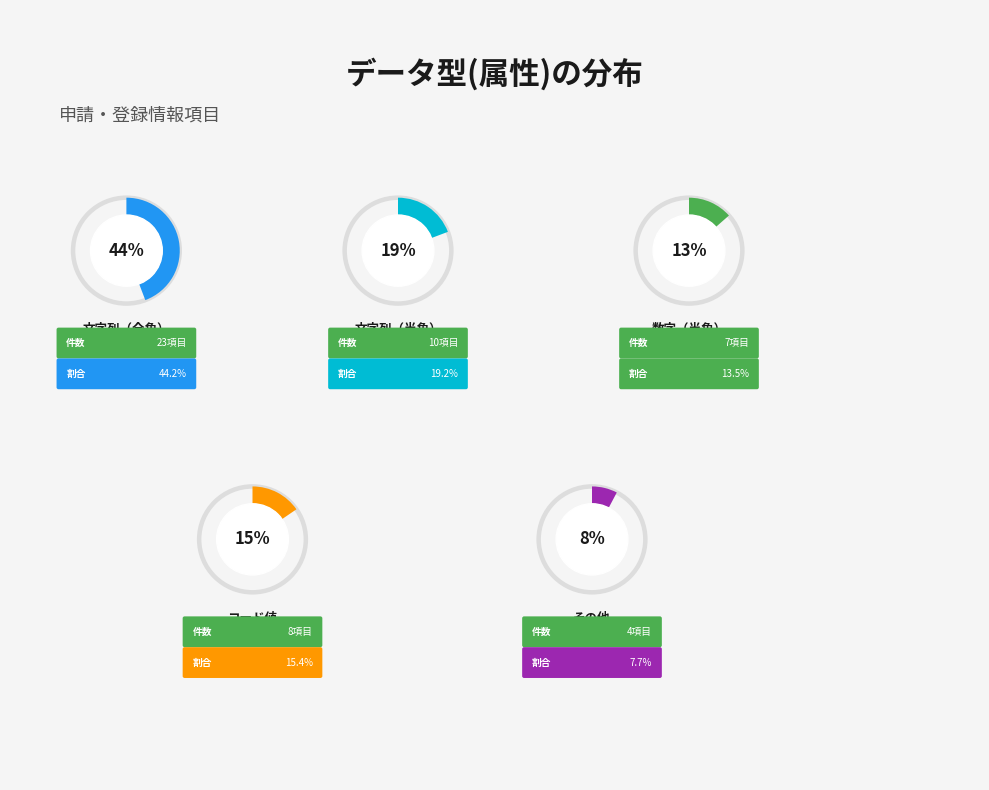

To the nearest percent, what portion does 文字列（全角） represent?

44%